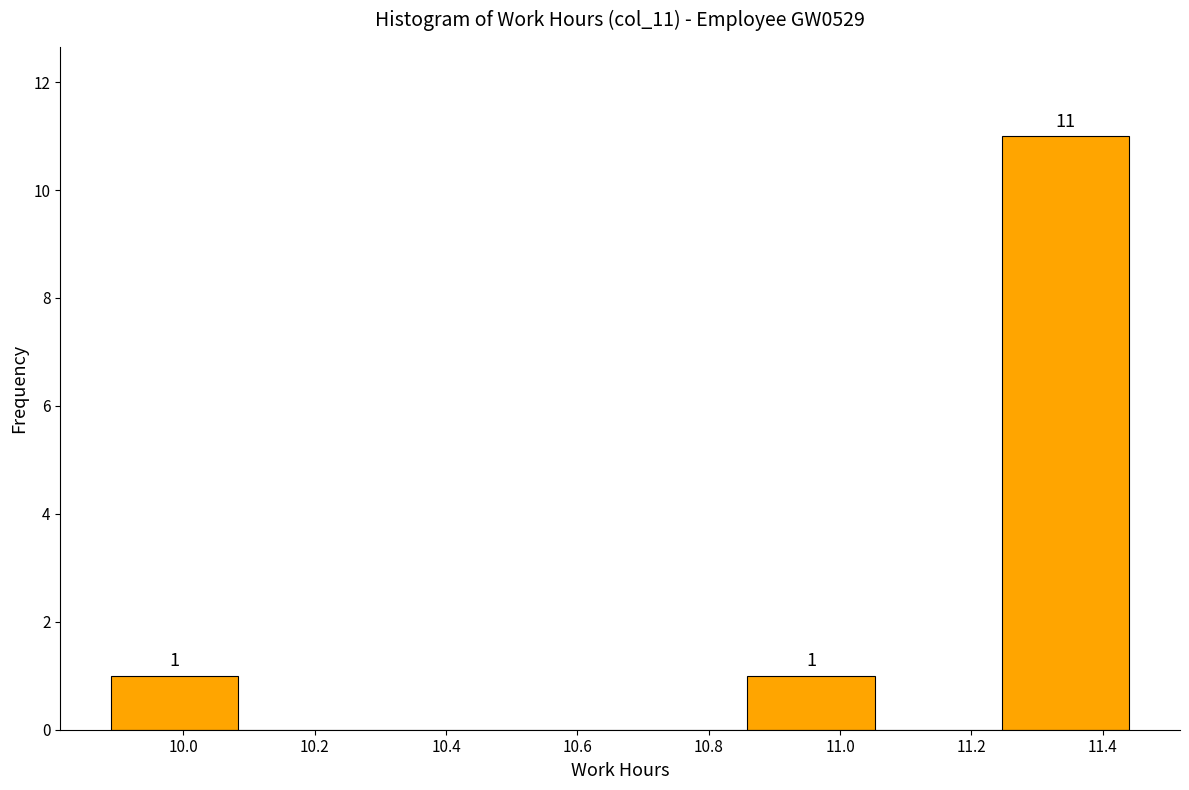

Over which range of the x-axis is the bar tallest?

11.24 to 11.44